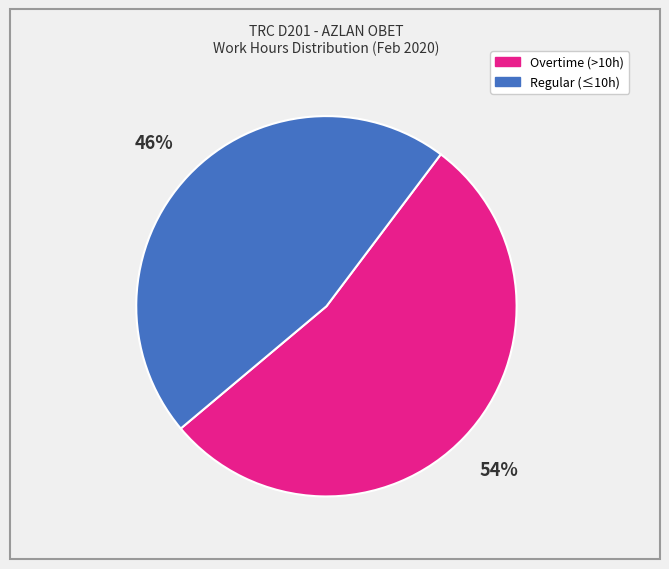

To the nearest percent, what is the average slice percentage?

50%